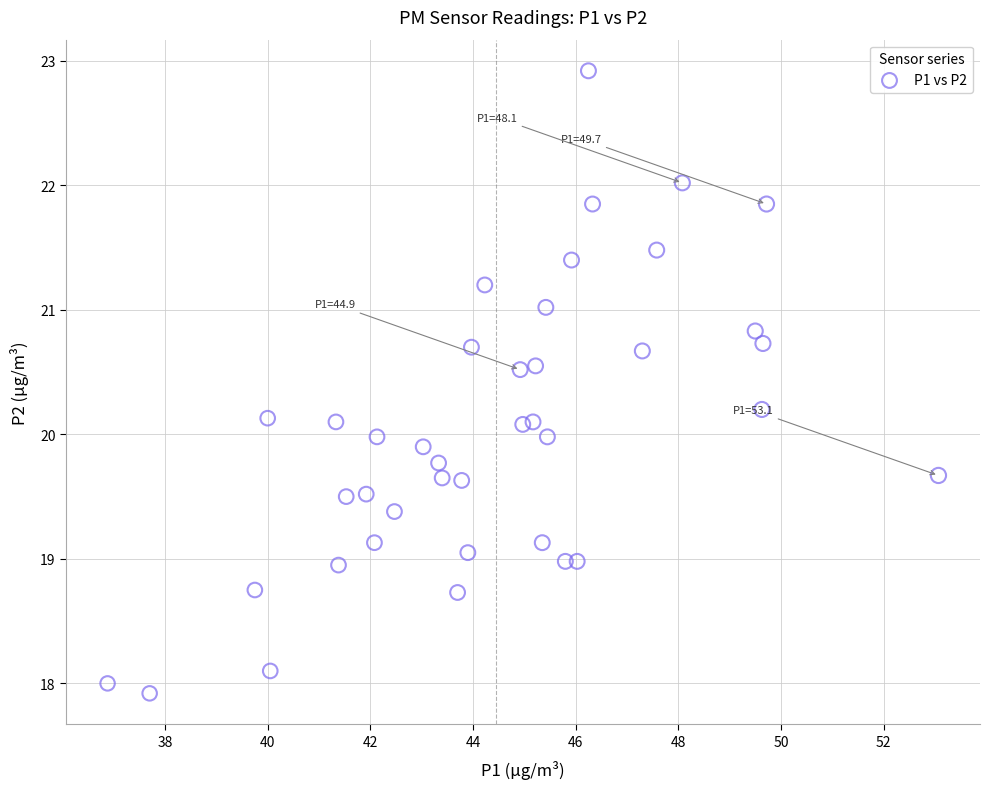

What is the range of X values (max minus min)?

16.2